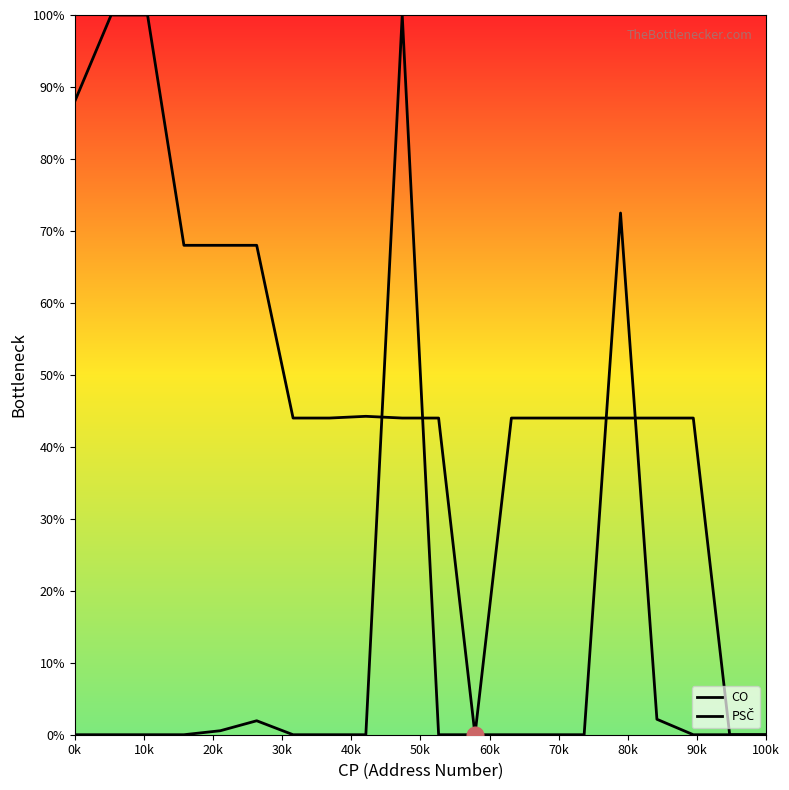

How many lines are shown in the chart?

2